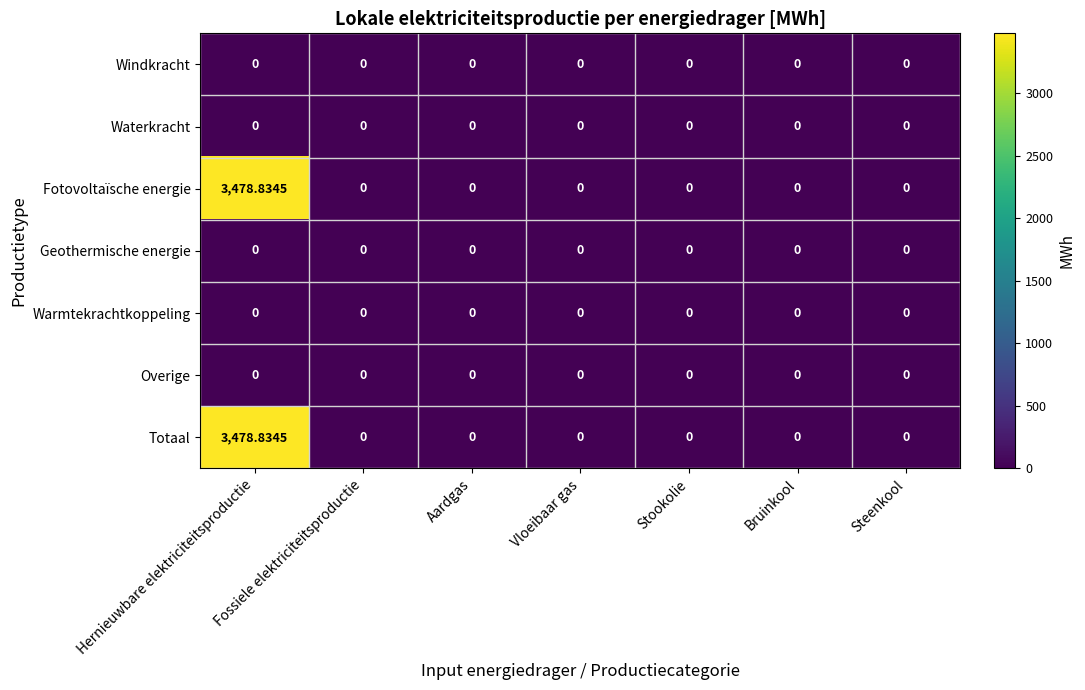

At which category does the chart reach its peak across all series?

Hernieuwbare elektriciteitsproductie